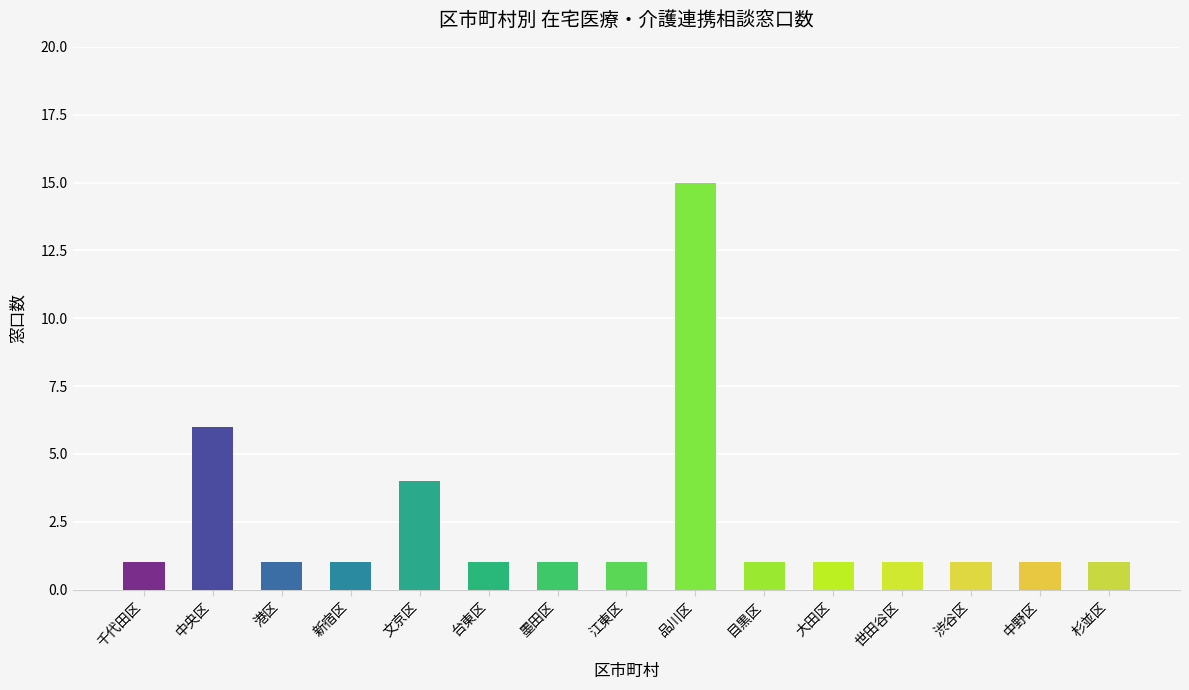

Is it true that the value at 千代田区 is 2?

False